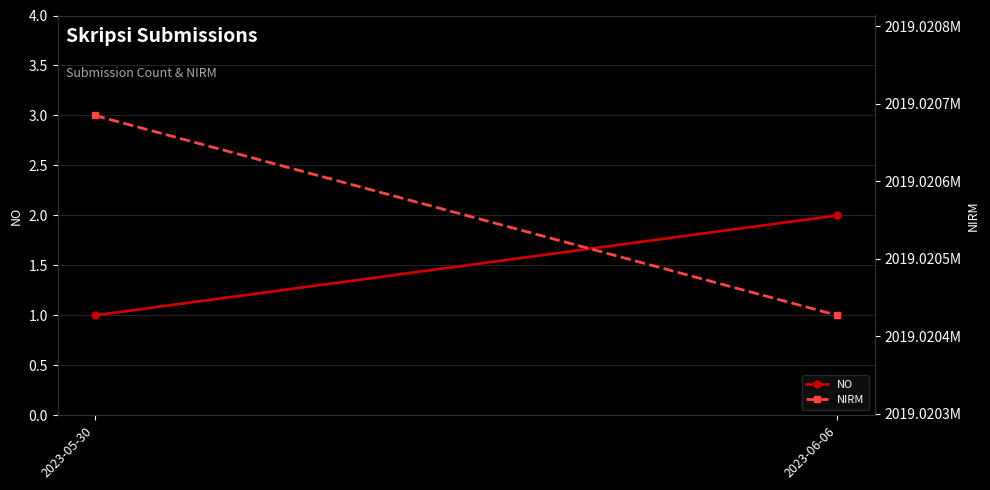

True or false: NIRM has a value of 692408167 at 2023-06-06.

False